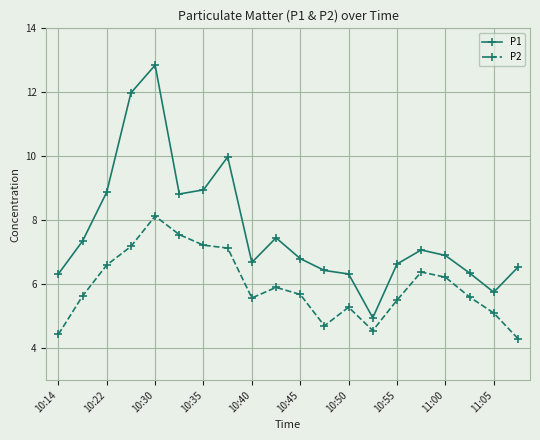

What is the minimum value shown in the chart?

4.3